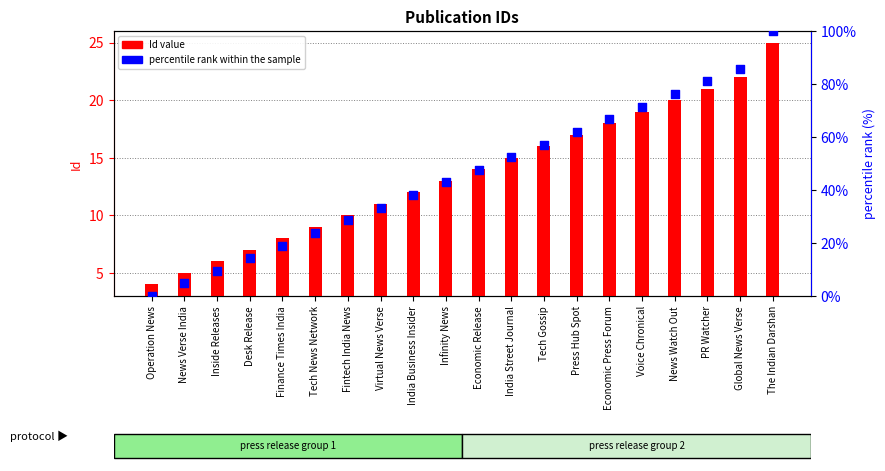

At which category is the sum across all series the highest?

The Indian Darshan